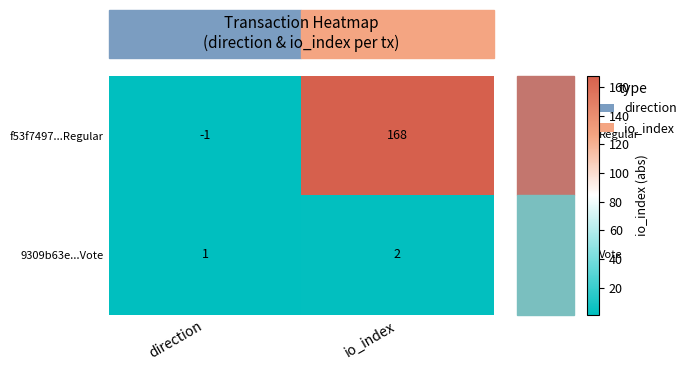

What is the total value across all series at io_index?

170